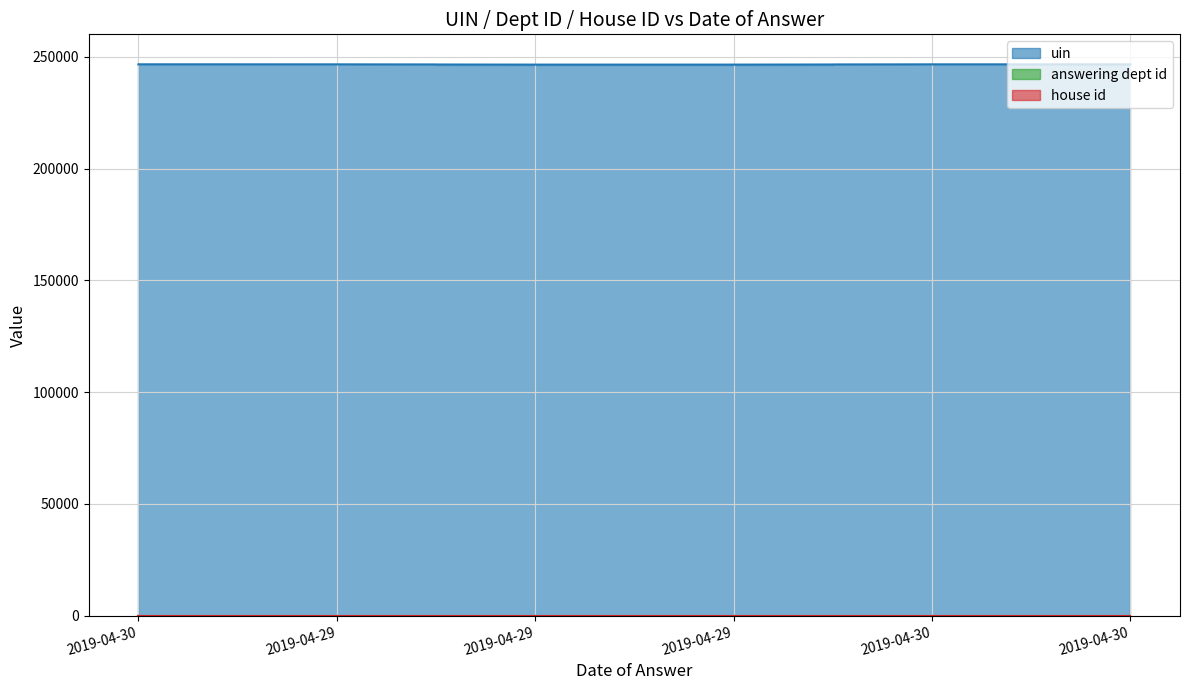

True or false: uin and answering dept id intersect in this chart.

False